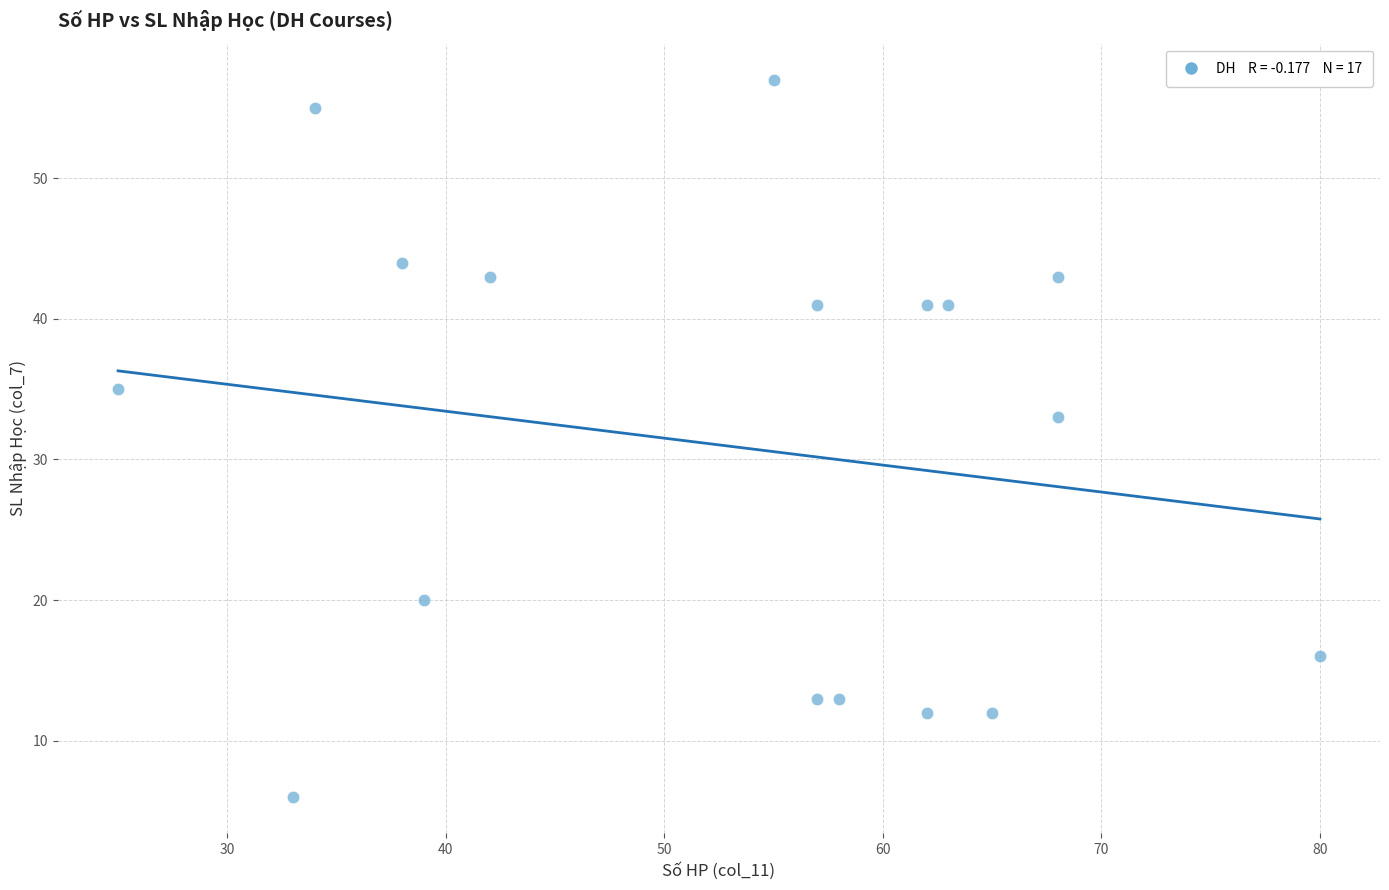

What Y value in the scatter plot is closest to 31?

33